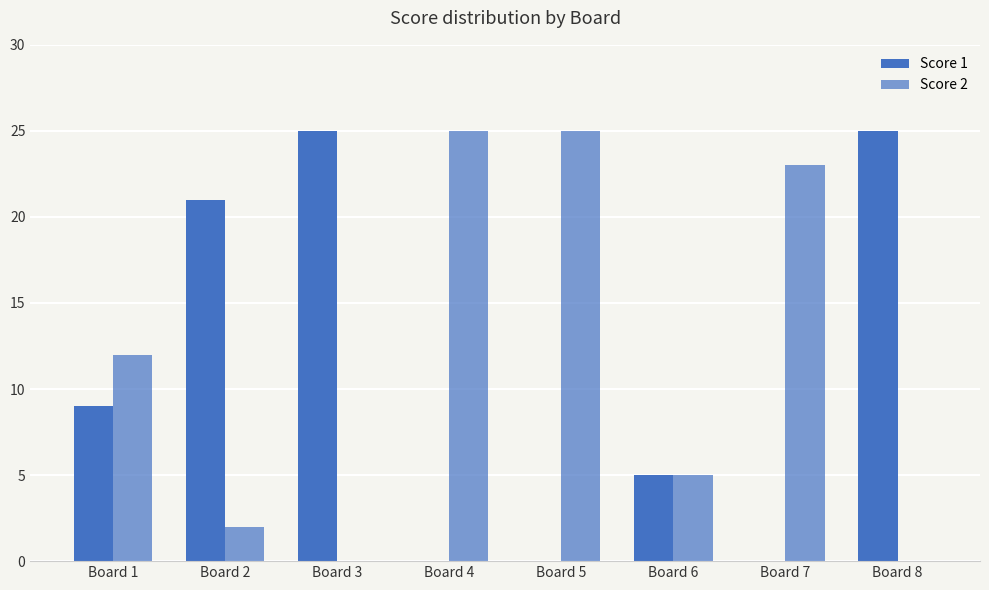

Reading left to right, what are all the values shown in this chart?

Score 1: Board 1=9	Board 2=21	Board 3=25	Board 4=0	Board 5=0	Board 6=5	Board 7=0	Board 8=25
Score 2: Board 1=12	Board 2=2	Board 3=0	Board 4=25	Board 5=25	Board 6=5	Board 7=23	Board 8=0